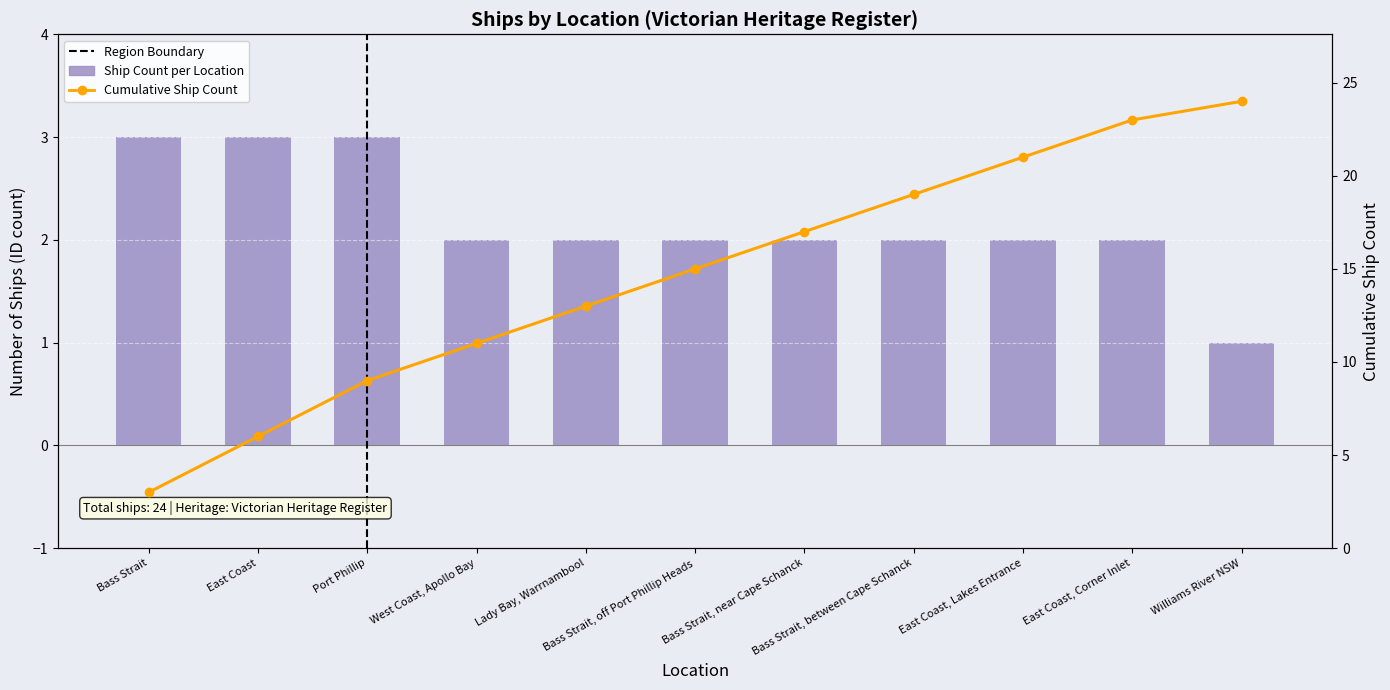

At which label does the data first exceed 2?

Bass Strait